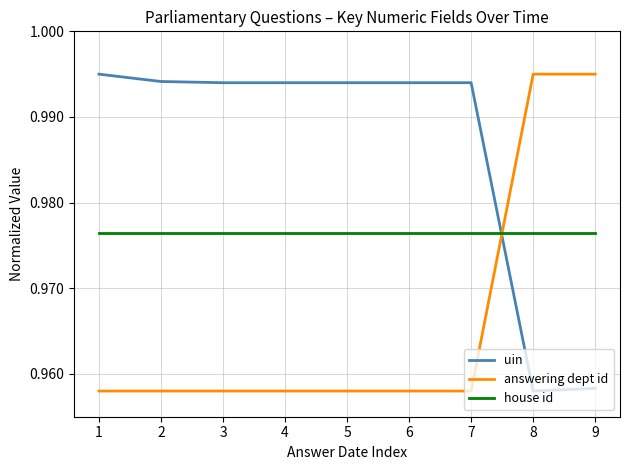

At 1, list the series in order from smallest to largest.

answering dept id, house id, uin